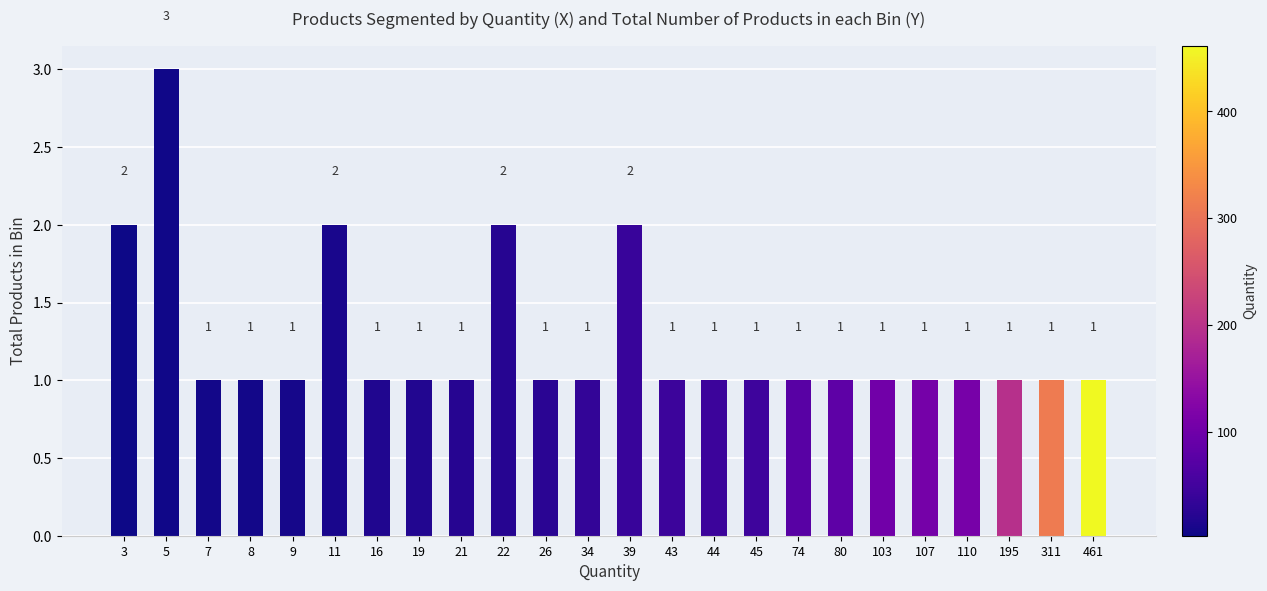

Reading left to right, list all the values displayed in this chart.

3=2	5=3	7=1	8=1	9=1	11=2	16=1	19=1	21=1	22=2	26=1	34=1	39=2	43=1	44=1	45=1	74=1	80=1	103=1	107=1	110=1	195=1	311=1	461=1